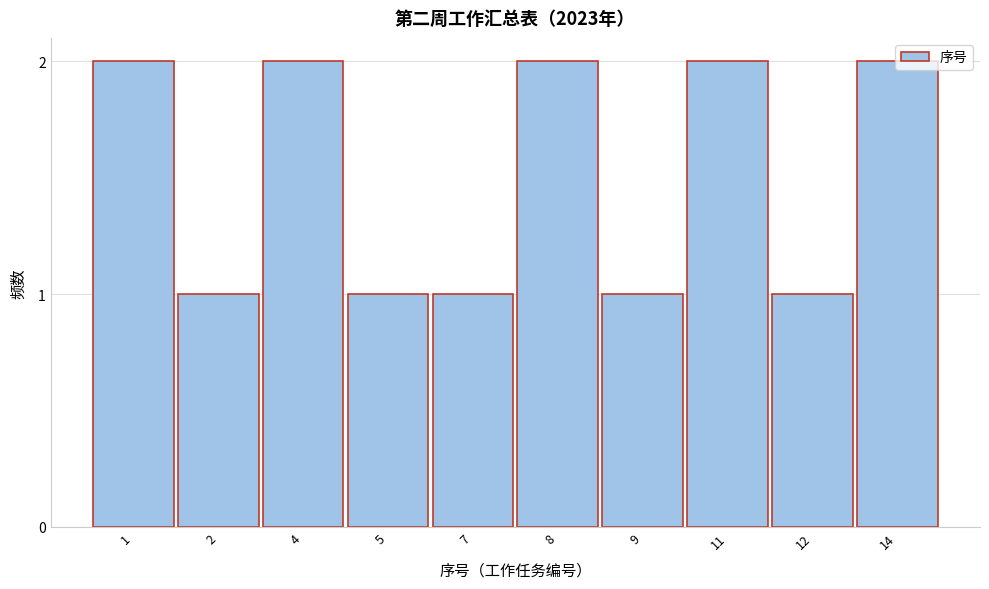

What is the sum of the values at 14 and 12?

3